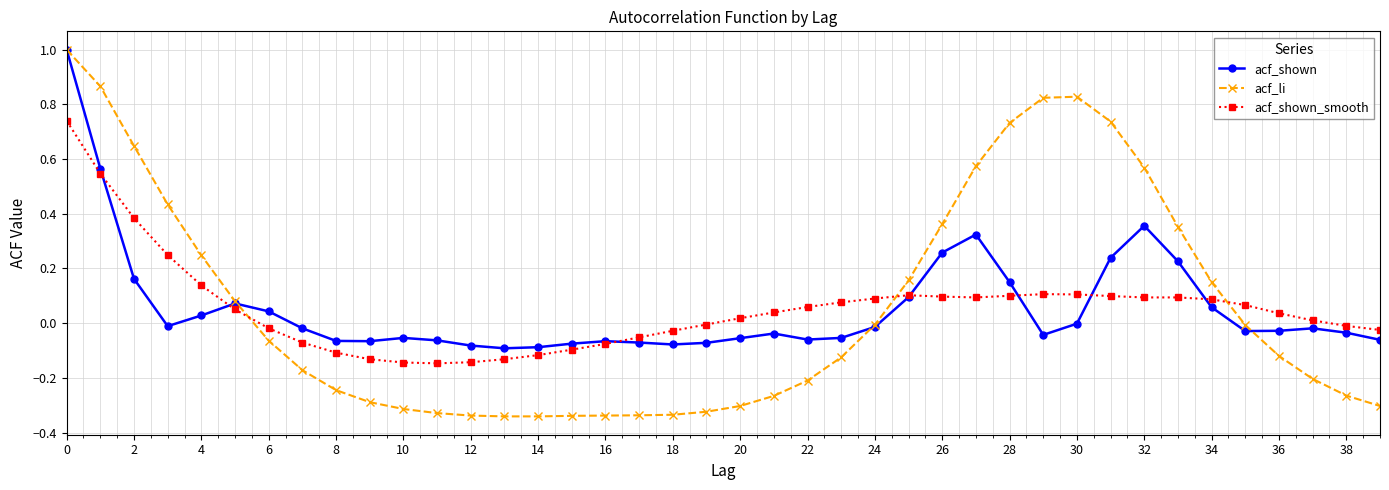

True or false: acf_li has more than 0 points higher than both neighbors.

True